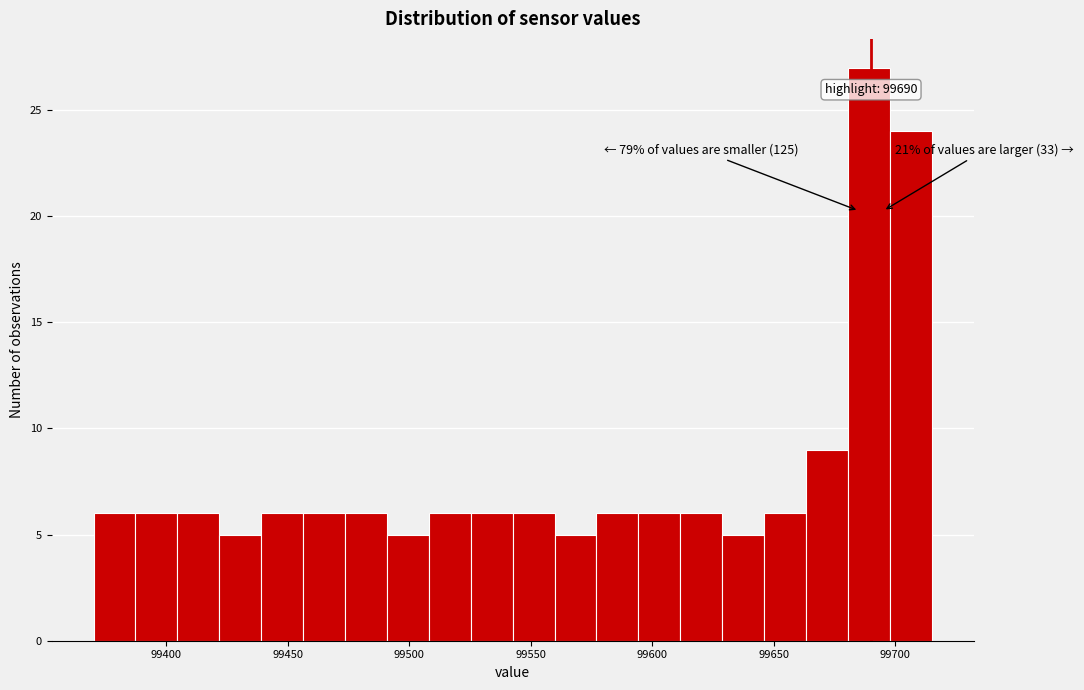

Around what value on the x-axis is the tallest bar? Give the approximate position of its centre, as read against the axis.

99690